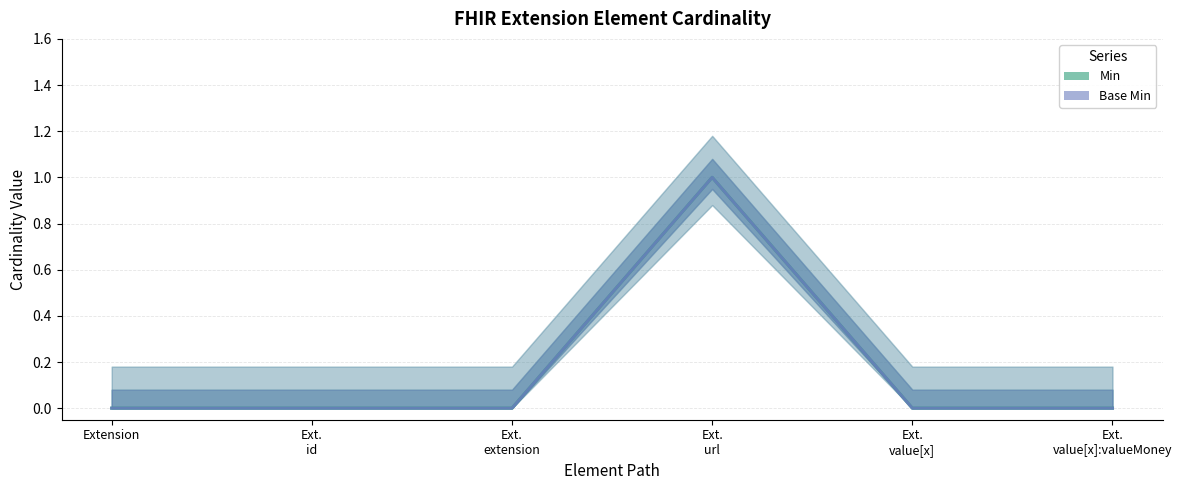

At how many categories does at least one series exceed 0?

1